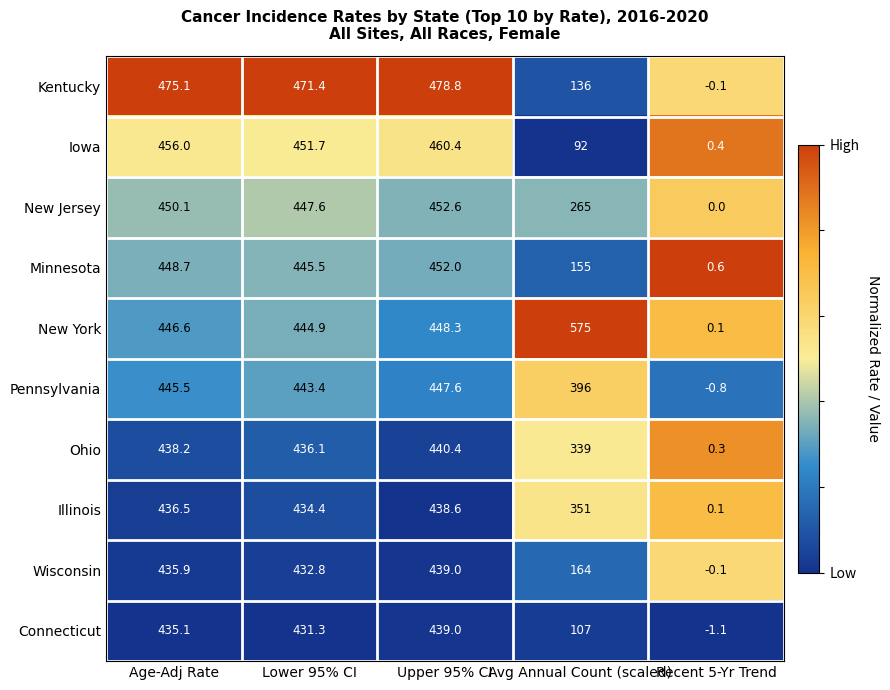

What value does the New York series have at Upper 95% CI?

448.3